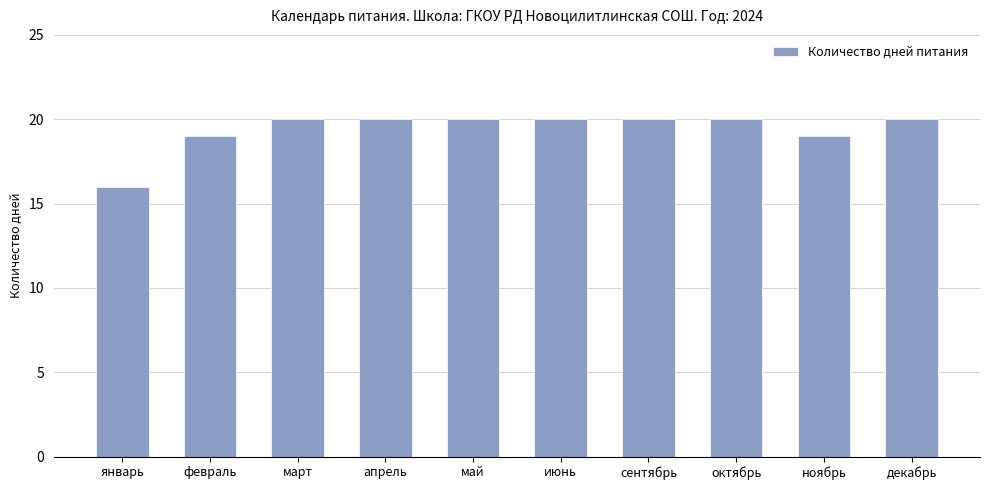

The value at май is 13. True or false?

False